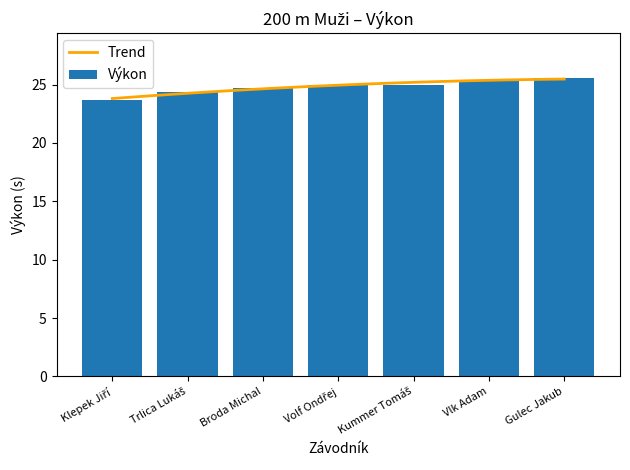

What position from the left is Kummer Tomáš?

5